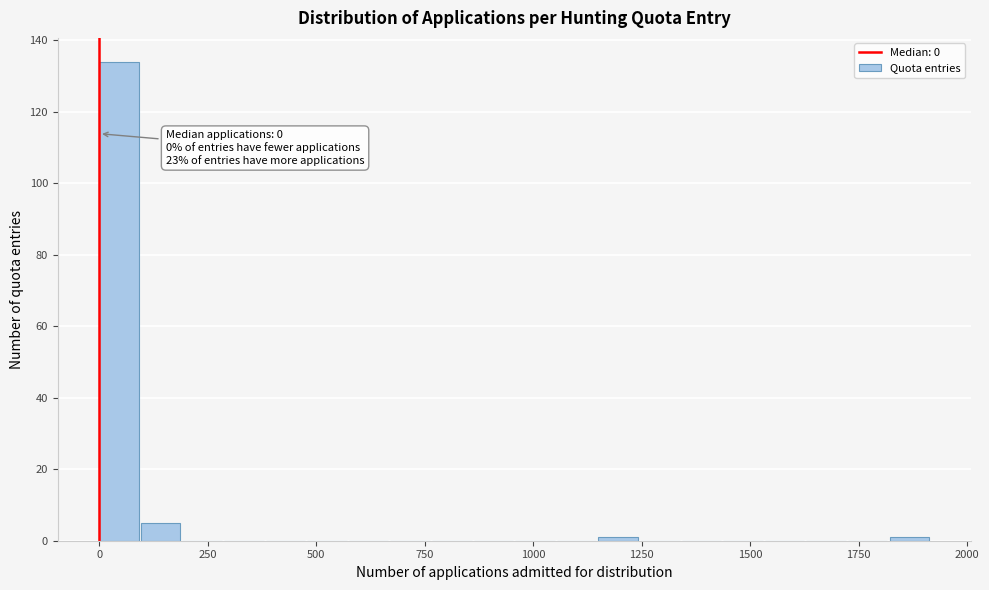

Around what value on the x-axis is the tallest bar? Give the approximate position of its centre, as read against the axis.

50